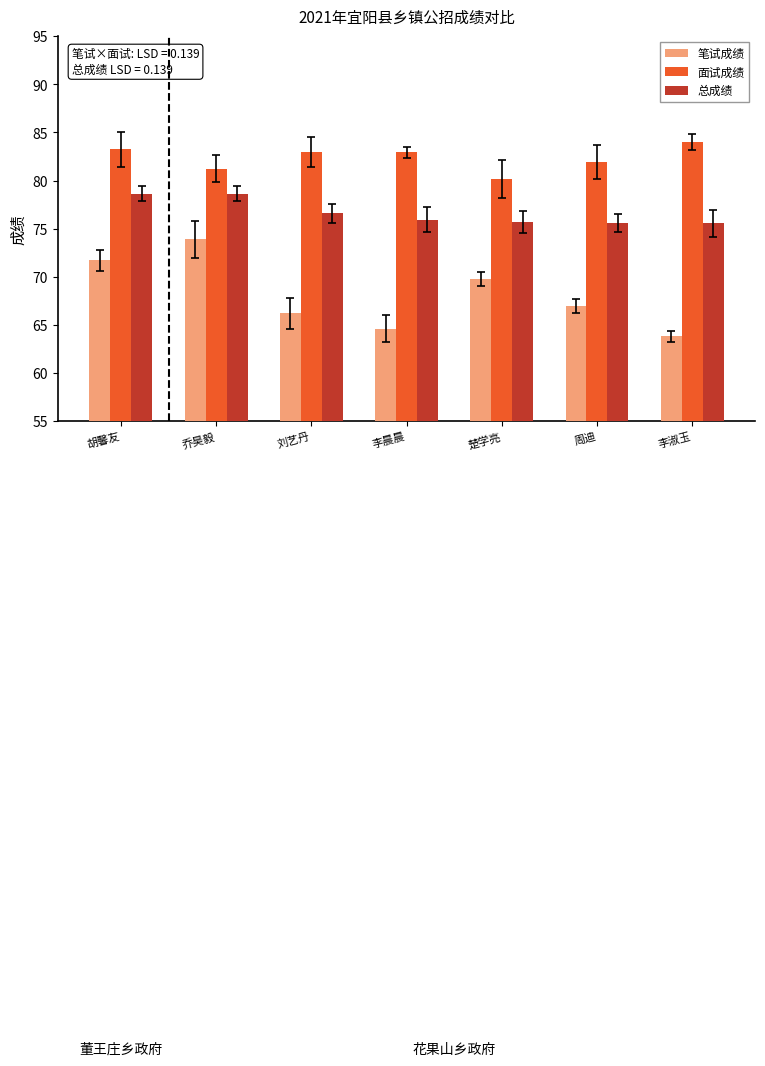

At which label is 笔试成绩 closest to 68?

周迪